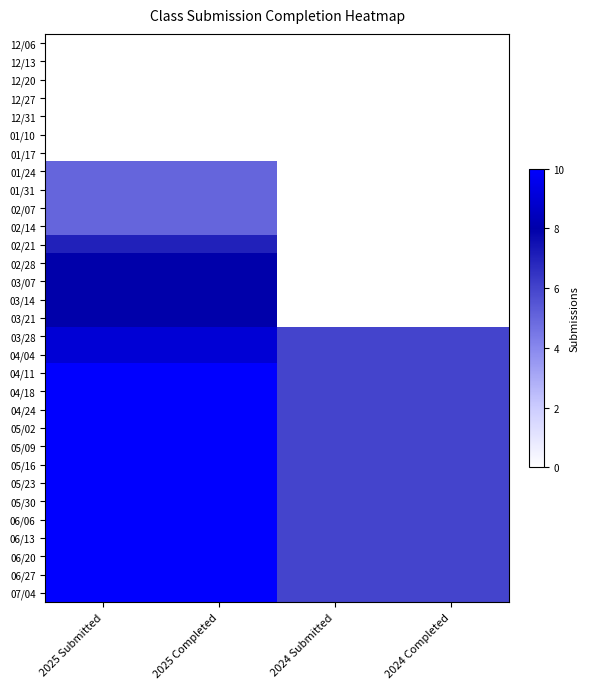

Reading left to right, extract all data points from this chart.

12/06: 2025 Submitted=0	2025 Completed=0	2024 Submitted=0	2024 Completed=0
12/13: 2025 Submitted=0	2025 Completed=0	2024 Submitted=0	2024 Completed=0
12/20: 2025 Submitted=0	2025 Completed=0	2024 Submitted=0	2024 Completed=0
12/27: 2025 Submitted=0	2025 Completed=0	2024 Submitted=0	2024 Completed=0
12/31: 2025 Submitted=0	2025 Completed=0	2024 Submitted=0	2024 Completed=0
01/10: 2025 Submitted=0	2025 Completed=0	2024 Submitted=0	2024 Completed=0
01/17: 2025 Submitted=0	2025 Completed=0	2024 Submitted=0	2024 Completed=0
01/24: 2025 Submitted=5	2025 Completed=5	2024 Submitted=0	2024 Completed=0
01/31: 2025 Submitted=5	2025 Completed=5	2024 Submitted=0	2024 Completed=0
02/07: 2025 Submitted=5	2025 Completed=5	2024 Submitted=0	2024 Completed=0
02/14: 2025 Submitted=5	2025 Completed=5	2024 Submitted=0	2024 Completed=0
02/21: 2025 Submitted=7	2025 Completed=7	2024 Submitted=0	2024 Completed=0
02/28: 2025 Submitted=8	2025 Completed=8	2024 Submitted=0	2024 Completed=0
03/07: 2025 Submitted=8	2025 Completed=8	2024 Submitted=0	2024 Completed=0
03/14: 2025 Submitted=8	2025 Completed=8	2024 Submitted=0	2024 Completed=0
03/21: 2025 Submitted=8	2025 Completed=8	2024 Submitted=0	2024 Completed=0
03/28: 2025 Submitted=9	2025 Completed=9	2024 Submitted=6	2024 Completed=6
04/04: 2025 Submitted=9	2025 Completed=9	2024 Submitted=6	2024 Completed=6
04/11: 2025 Submitted=10	2025 Completed=10	2024 Submitted=6	2024 Completed=6
04/18: 2025 Submitted=10	2025 Completed=10	2024 Submitted=6	2024 Completed=6
04/24: 2025 Submitted=10	2025 Completed=10	2024 Submitted=6	2024 Completed=6
05/02: 2025 Submitted=10	2025 Completed=10	2024 Submitted=6	2024 Completed=6
05/09: 2025 Submitted=10	2025 Completed=10	2024 Submitted=6	2024 Completed=6
05/16: 2025 Submitted=10	2025 Completed=10	2024 Submitted=6	2024 Completed=6
05/23: 2025 Submitted=10	2025 Completed=10	2024 Submitted=6	2024 Completed=6
05/30: 2025 Submitted=10	2025 Completed=10	2024 Submitted=6	2024 Completed=6
06/06: 2025 Submitted=10	2025 Completed=10	2024 Submitted=6	2024 Completed=6
06/13: 2025 Submitted=10	2025 Completed=10	2024 Submitted=6	2024 Completed=6
06/20: 2025 Submitted=10	2025 Completed=10	2024 Submitted=6	2024 Completed=6
06/27: 2025 Submitted=10	2025 Completed=10	2024 Submitted=6	2024 Completed=6
07/04: 2025 Submitted=10	2025 Completed=10	2024 Submitted=6	2024 Completed=6